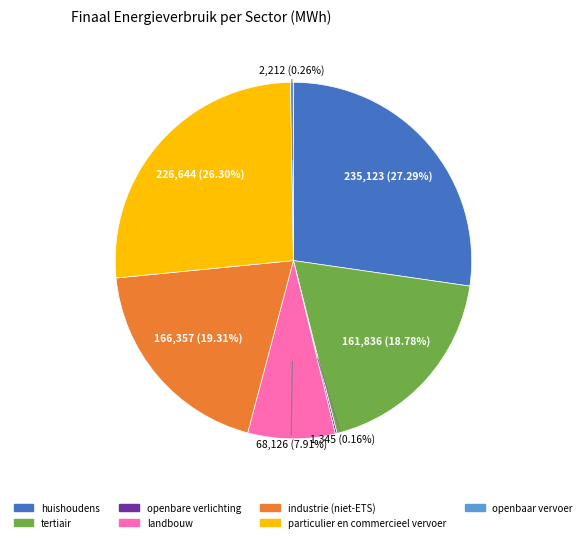

Between tertiair and particulier en commercieel vervoer, which is larger?

particulier en commercieel vervoer